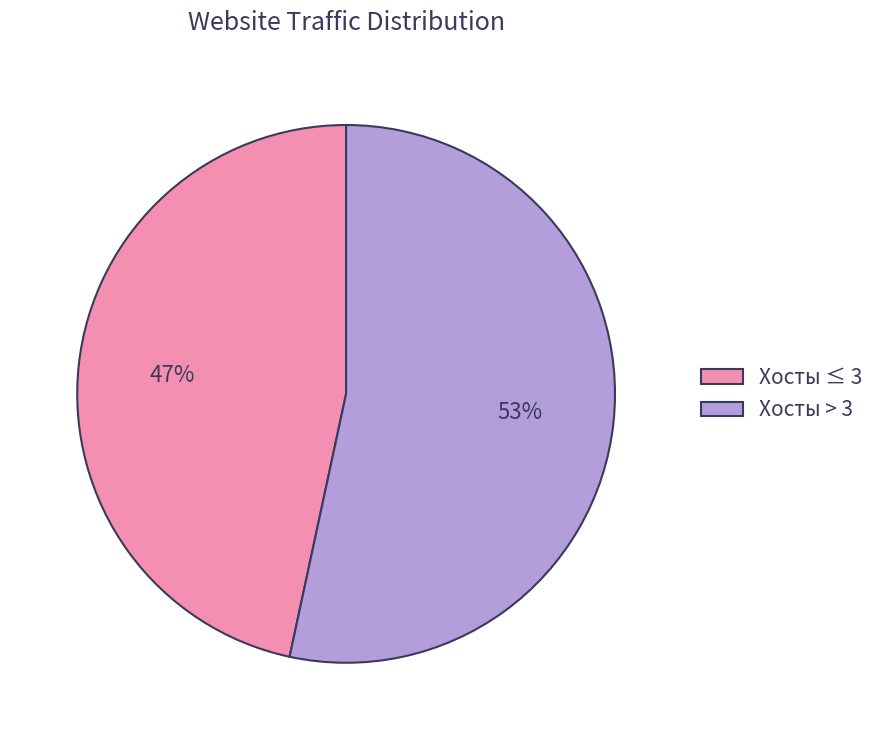

To the nearest percent, what portion does Хосты ≤ 3 represent?

47%